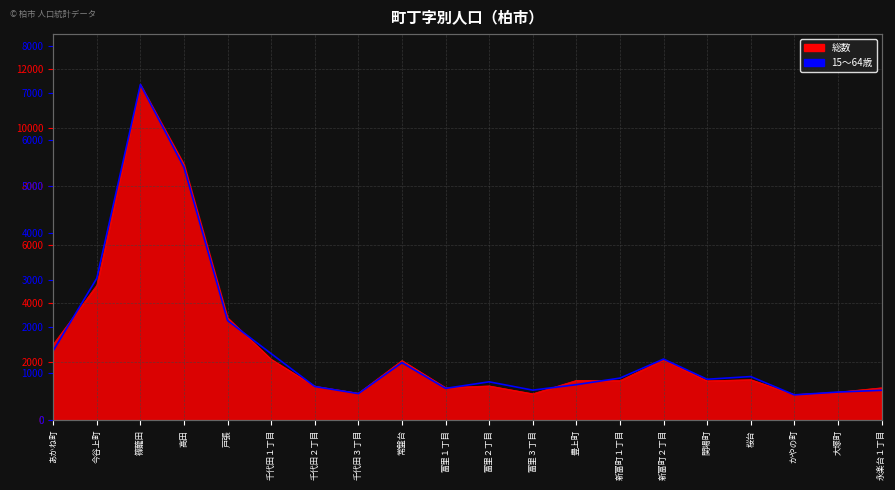

List the labels in order of value, smallest first.

かやの町, 千代田３丁目, 大塚町, 永楽台１丁目, 富里３丁目, 富里１丁目, 千代田２丁目, 豊上町, 富里２丁目, 関場町, 新富町１丁目, 桜台, 常盤台, 新富町２丁目, 千代田１丁目, あかね町, 戸張, 今谷上町, 高田, 篠籠田